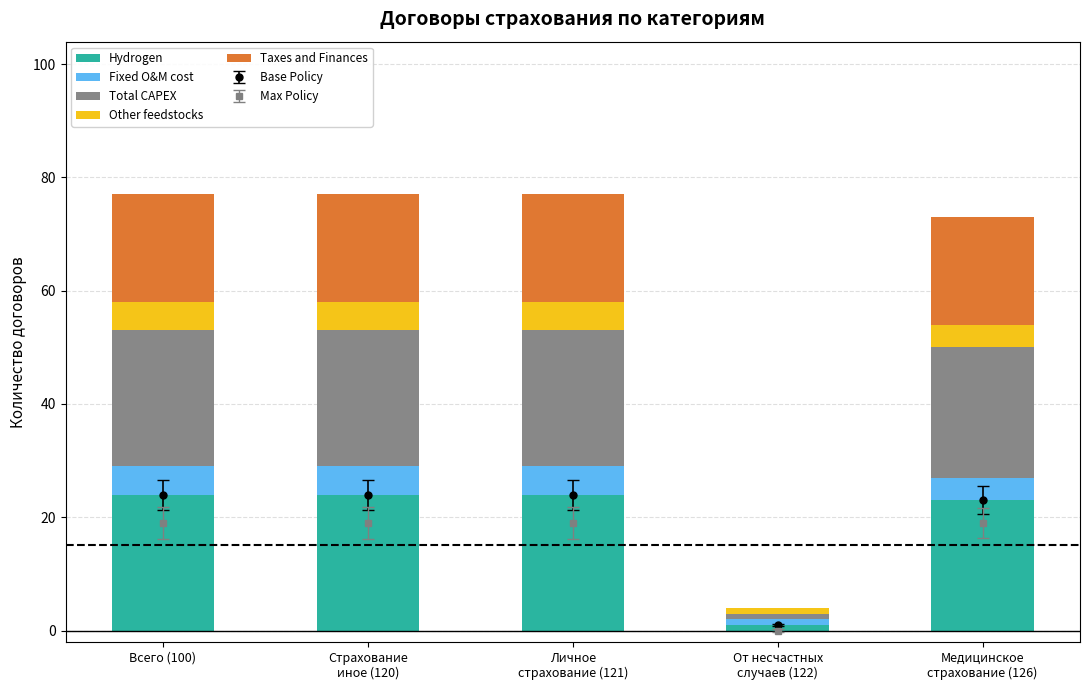

Which series has the largest range (max minus min)?

Hydrogen